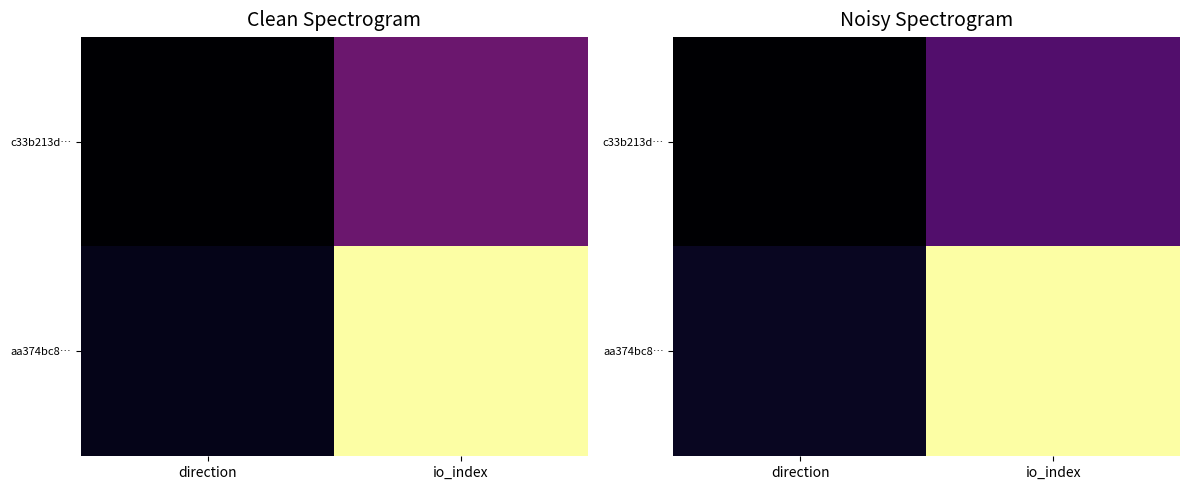

Rank the series by their maximum value, from lowest to highest.

c33b213d…, aa374bc8…